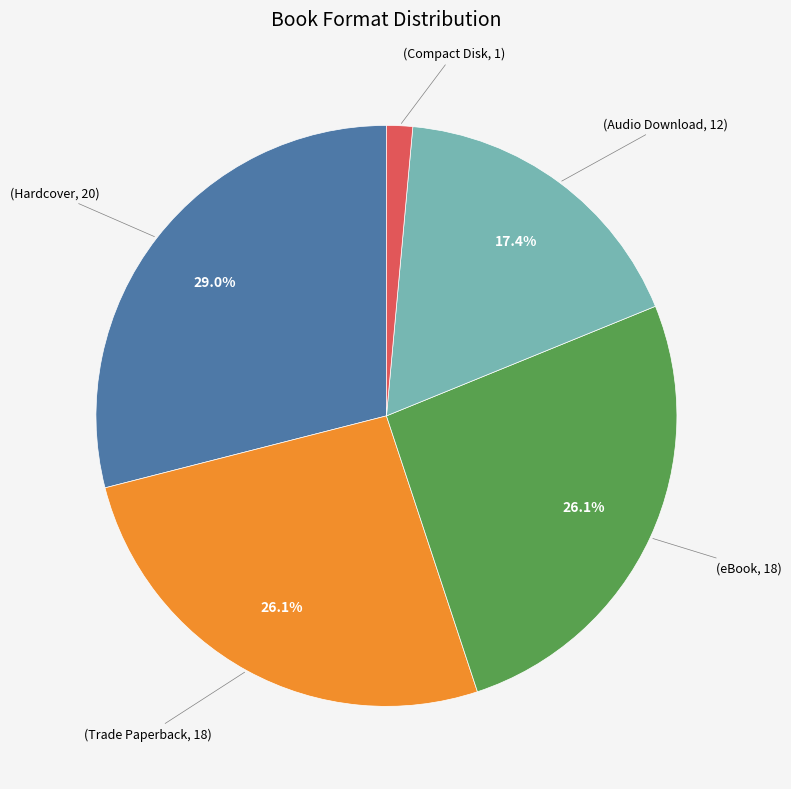

Does any single category account for the majority?

No